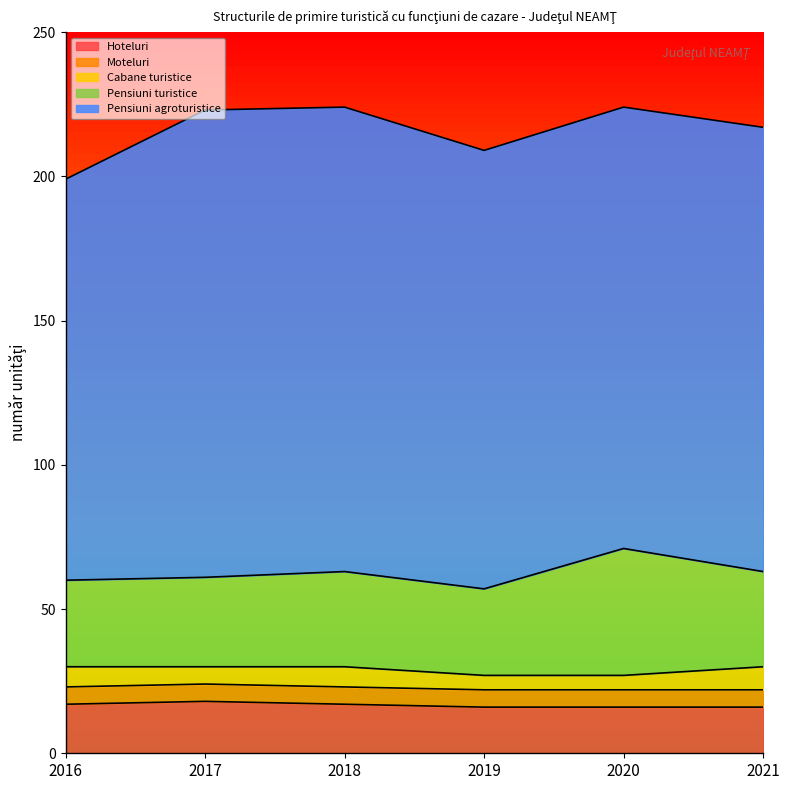

What is the maximum value shown in the chart?

162